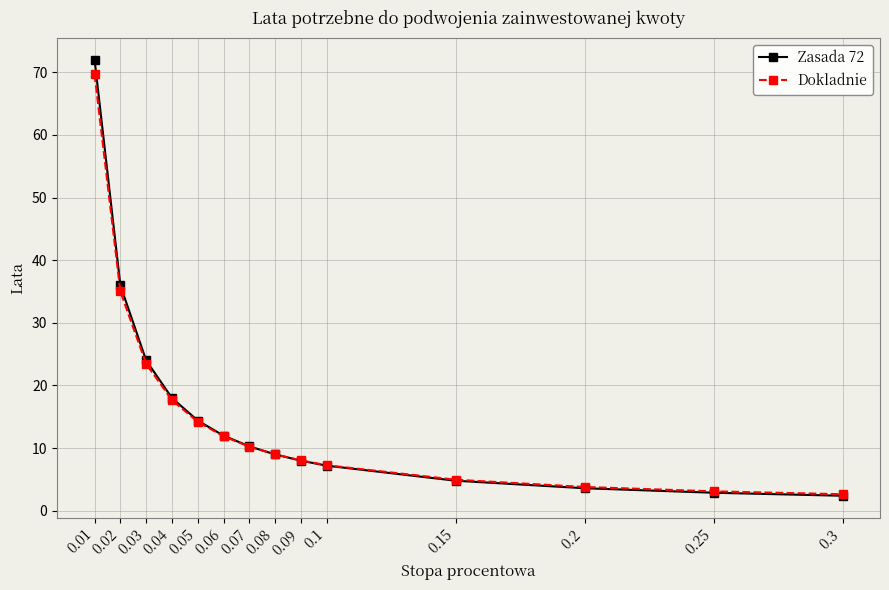

True or false: Zasada 72 has more than 0 points higher than both neighbors.

False